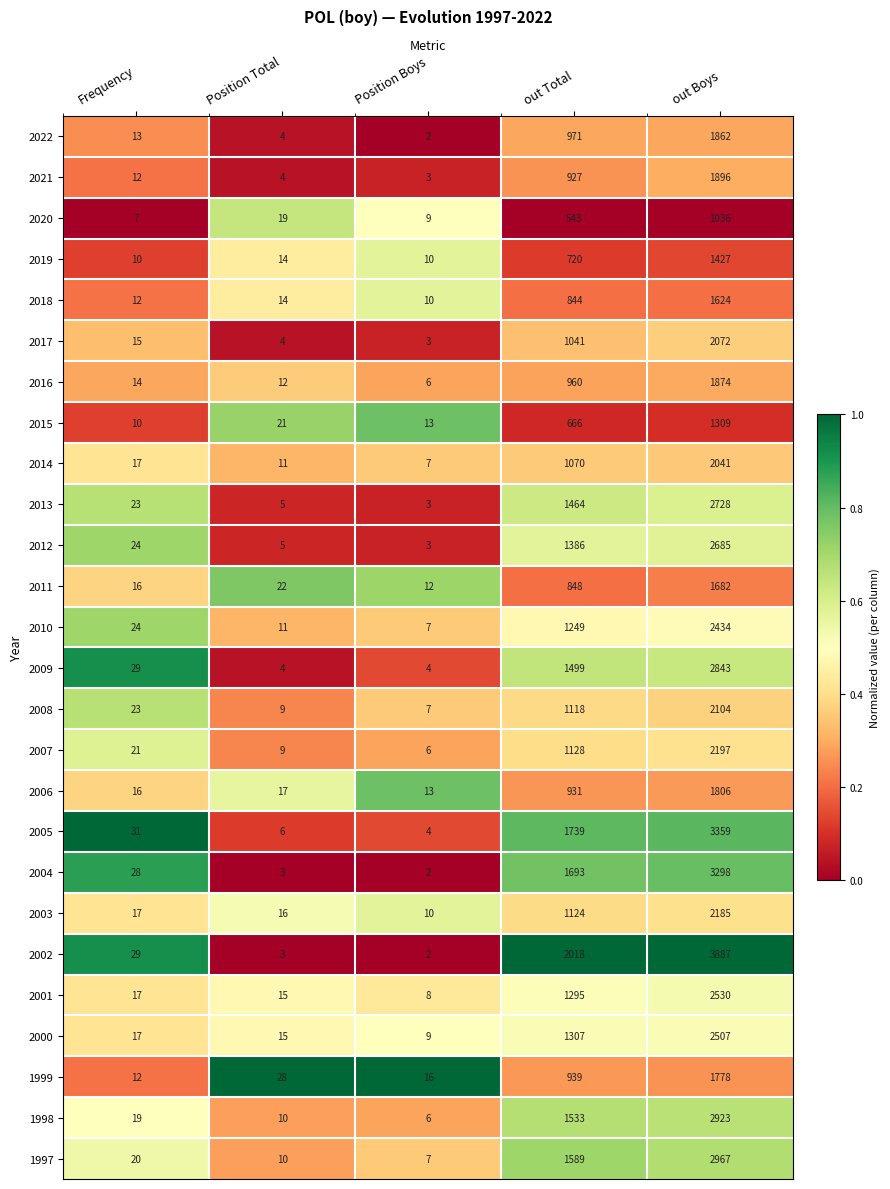

At which label does 2015 reach its peak?

out Boys